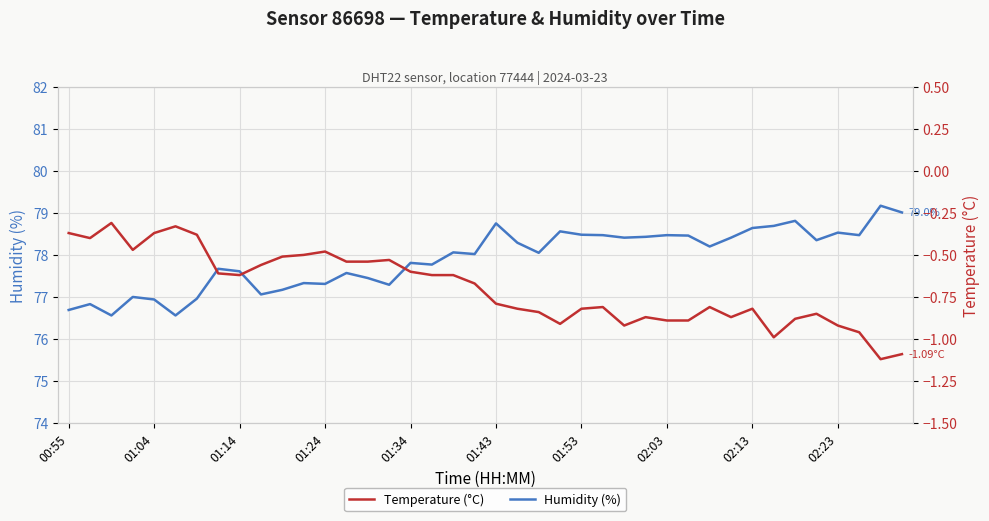

What is the highest value of the Humidity (%) series?

79.2